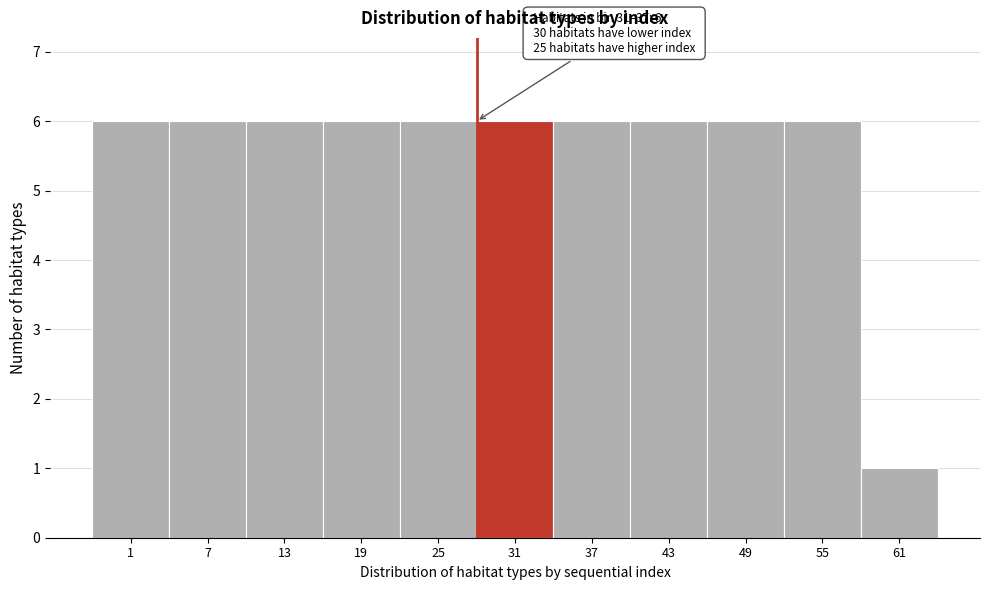

Reading left to right, transcribe all the data shown in this chart.

1=6	7=6	13=6	19=6	25=6	31=6	37=6	43=6	49=6	55=6	61=1